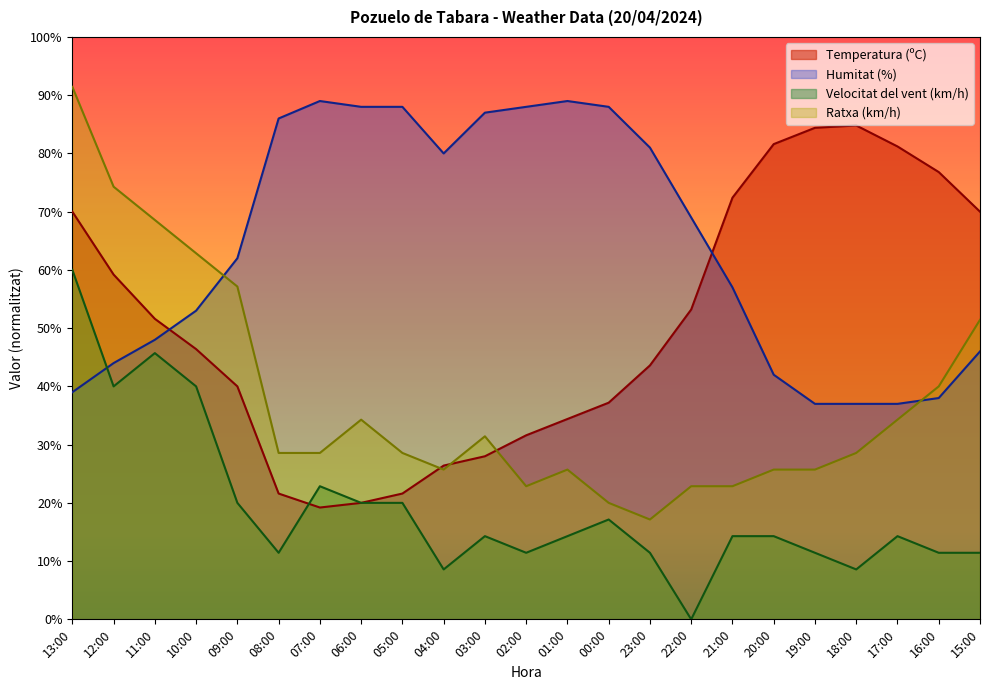

Which series has the widest spread of values?

Ratxa (km/h)